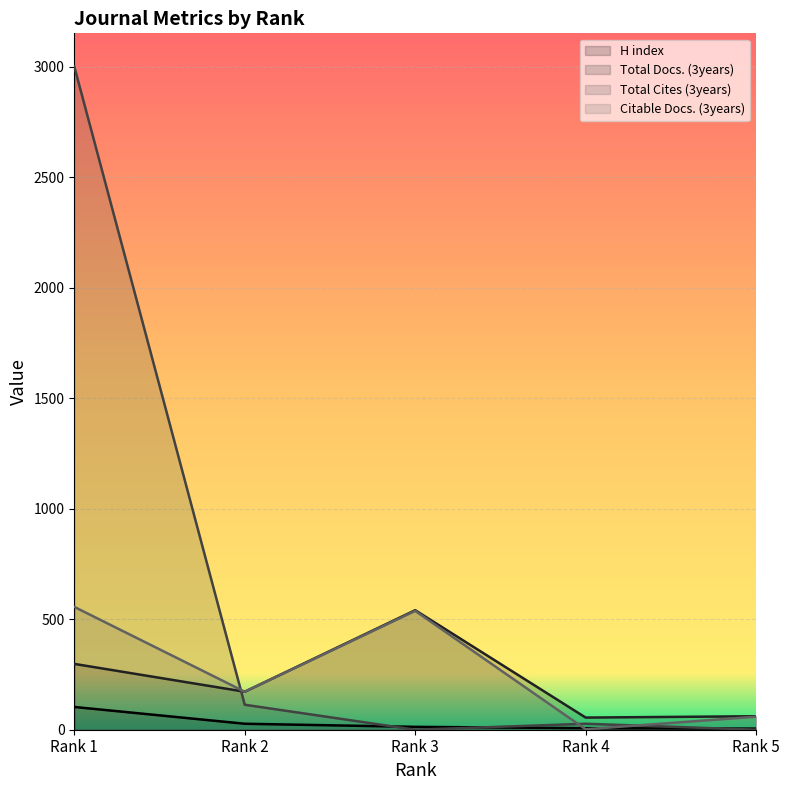

Where is Total Docs. (3years) nearest to the value 298?

Rank 1